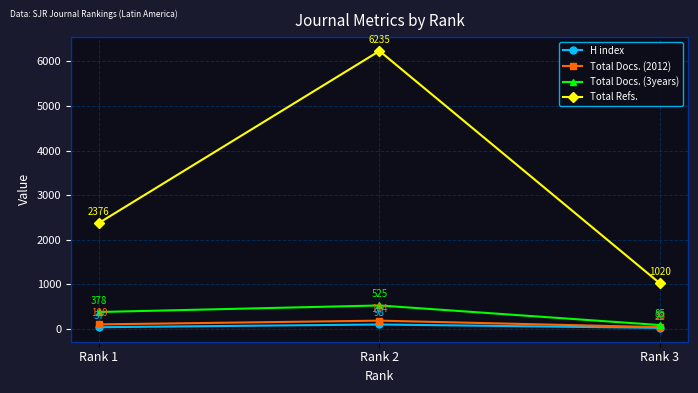

What is the minimum value shown in the chart?

22